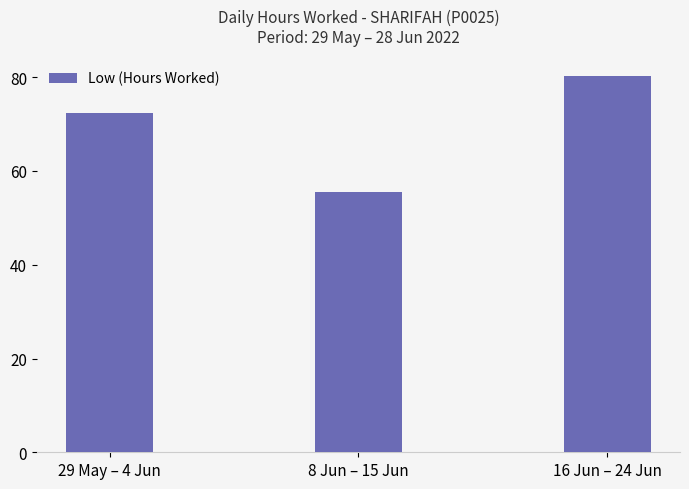

The value at 29 May – 4 Jun is 72.4. True or false?

True